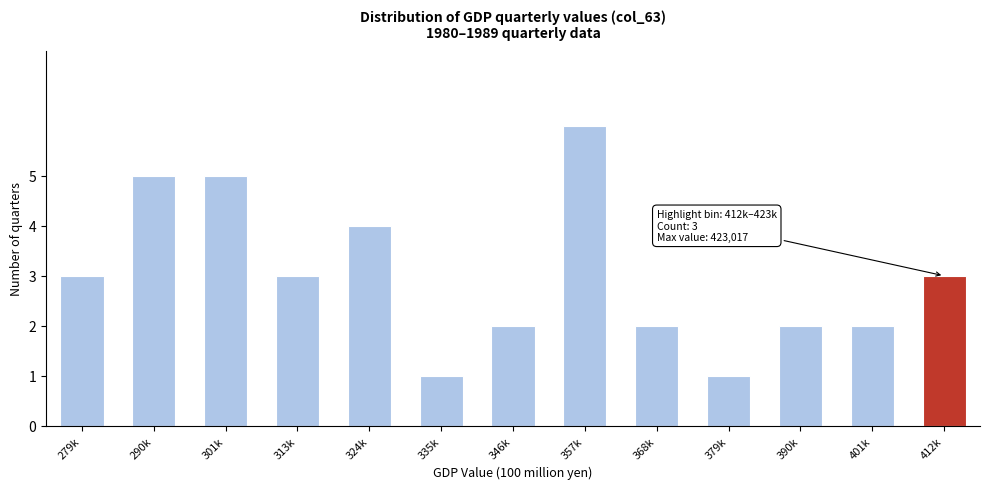

Reading left to right, what are all the values shown in this chart?

3	5	5	3	4	1	2	6	2	1	2	2	3